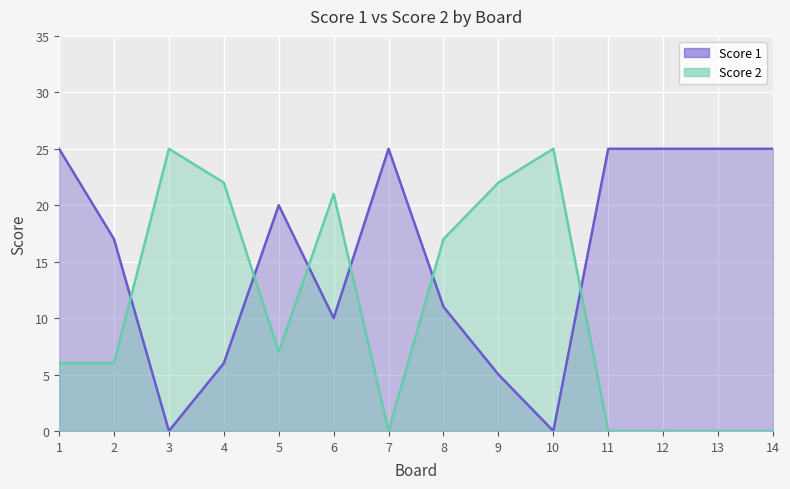

Which series has the widest spread of values?

Score 1